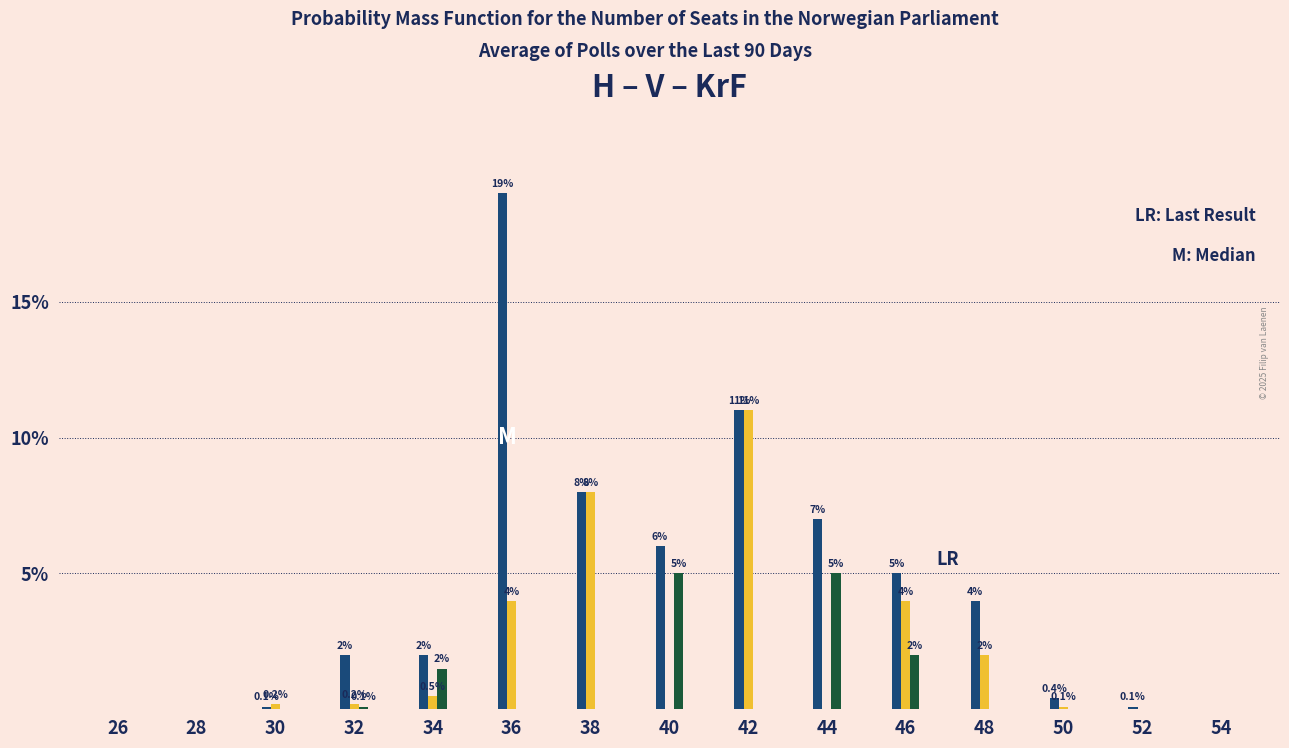

At which category is the sum across all series the highest?

36